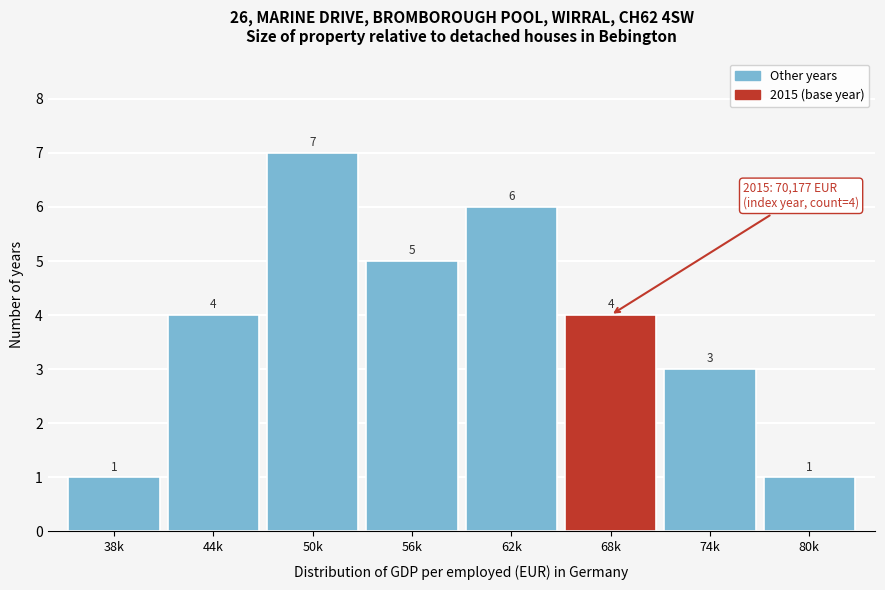

Reading left to right, extract all data points from this chart.

38k=1	44k=4	50k=7	56k=5	62k=6	68k=4	74k=3	80k=1